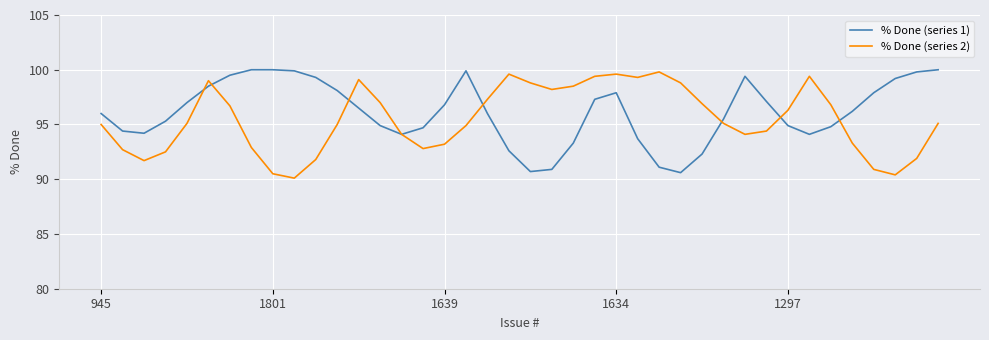

How many interior local valleys does the % Done (series 2) series have?

7